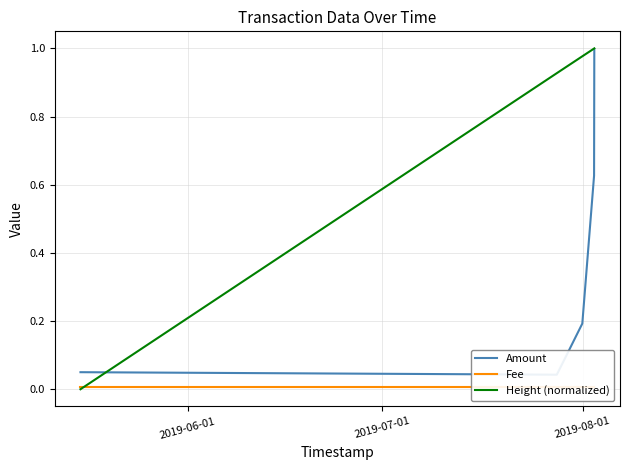

What is the maximum value for Amount?

1.0